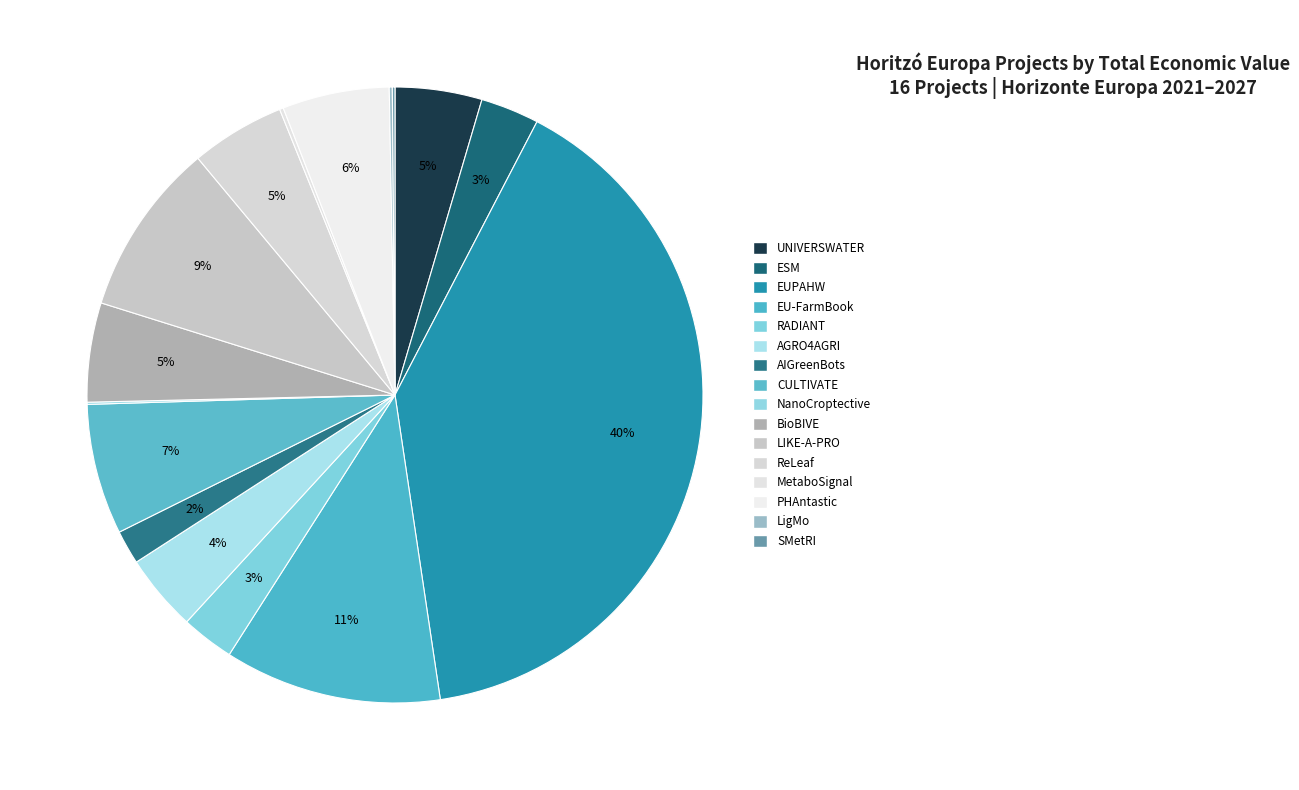

Rank the categories by value from highest to lowest.

EUPAHW, EU-FarmBook, LIKE-A-PRO, CULTIVATE, PHAntastic, BioBIVE, ReLeaf, UNIVERSWATER, AGRO4AGRI, ESM, RADIANT, AIGreenBots, MetaboSignal, LigMo, SMetRI, NanoCroptective